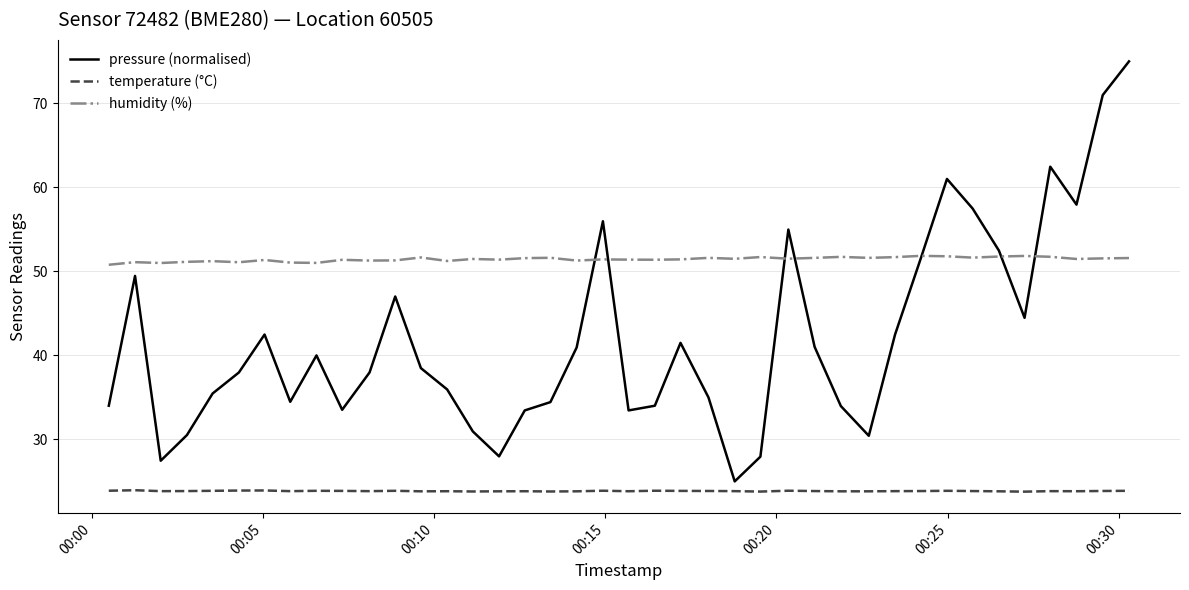

What is the highest value of the humidity (%) series?

51.9